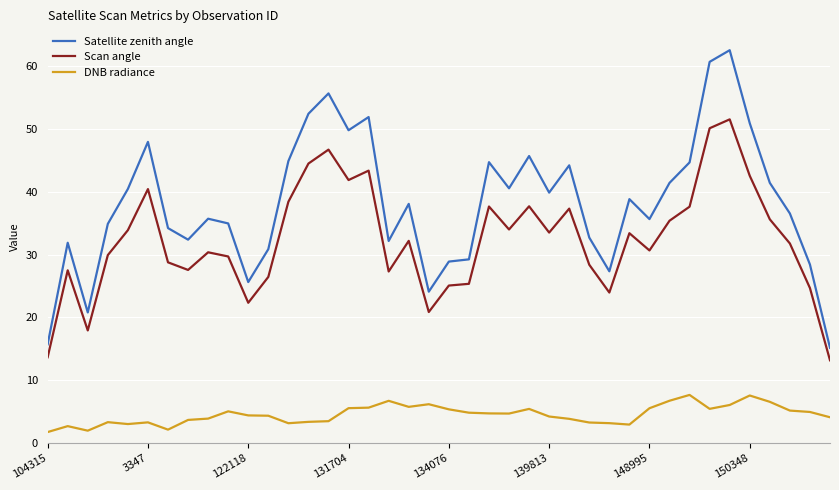

Which series has the widest spread of values?

Satellite zenith angle